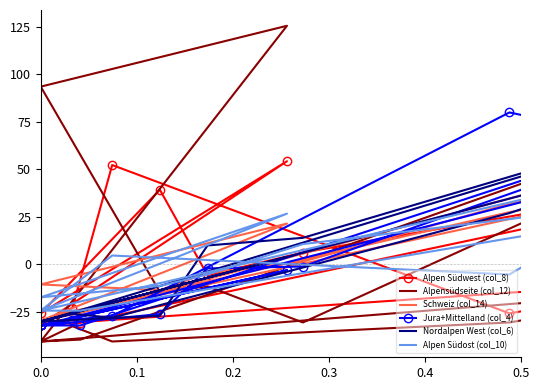

Between which two adjacent categories do Nordalpen West (col_6) and Jura+Mittelland (col_4) first intersect?

0.1 and 0.2